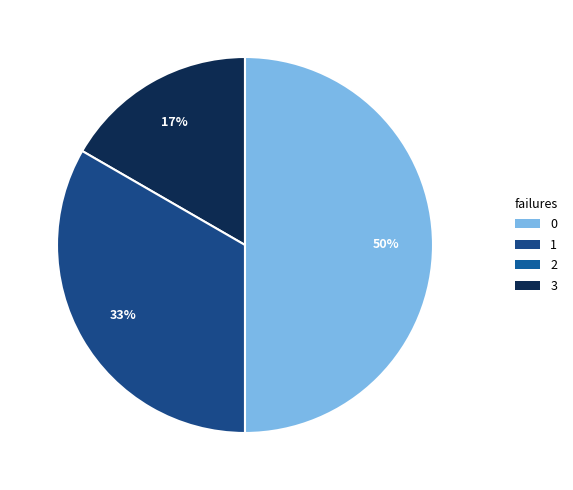

Count the number of slices in the pie.

3